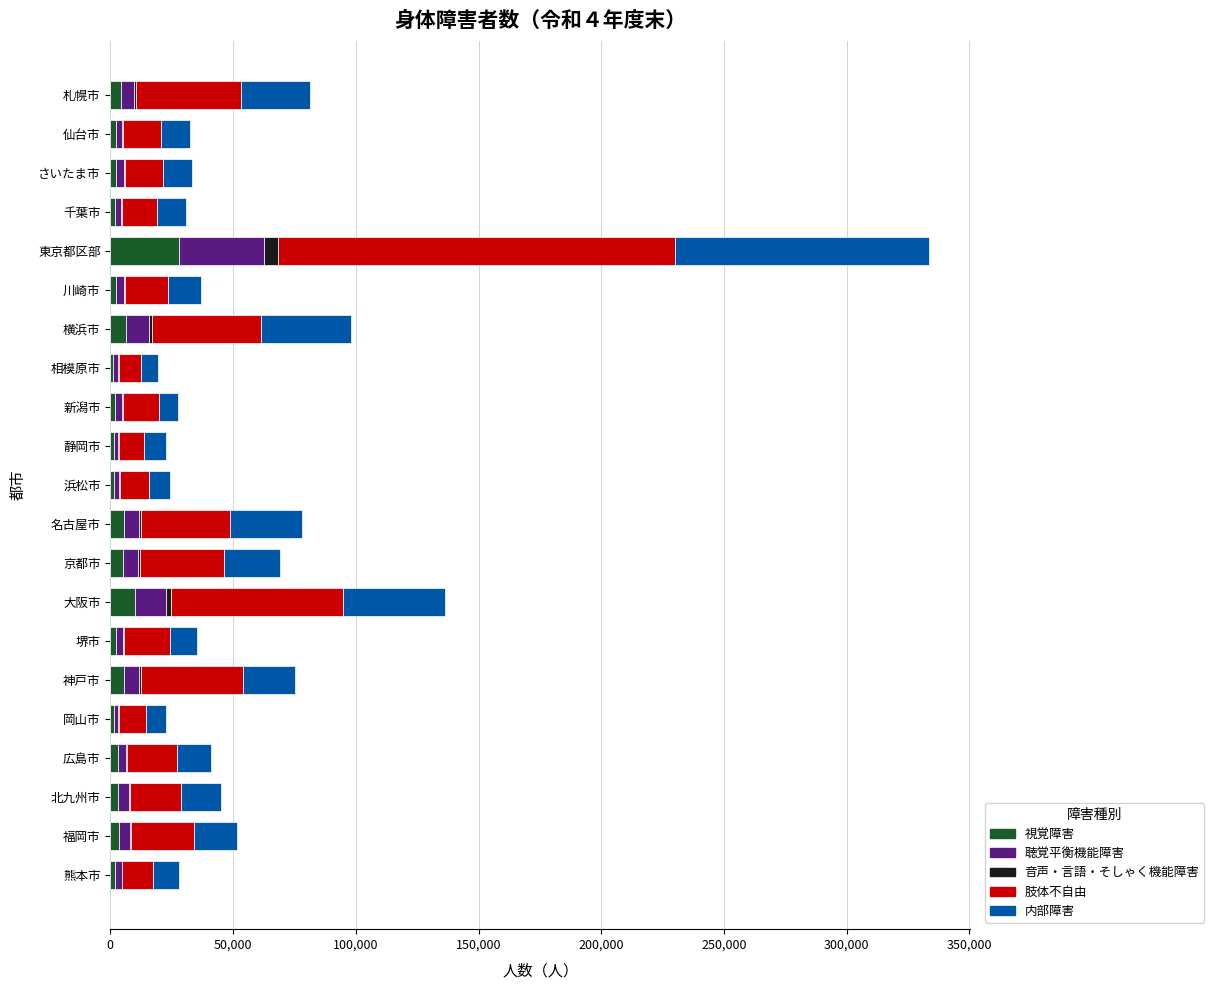

How many distinct data groups are displayed?

5